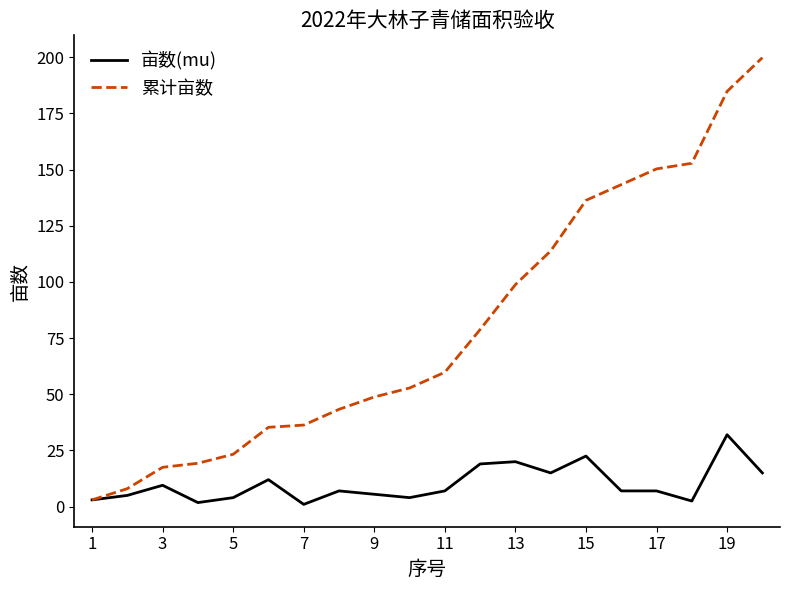

Which series has the largest total across all categories?

累计亩数